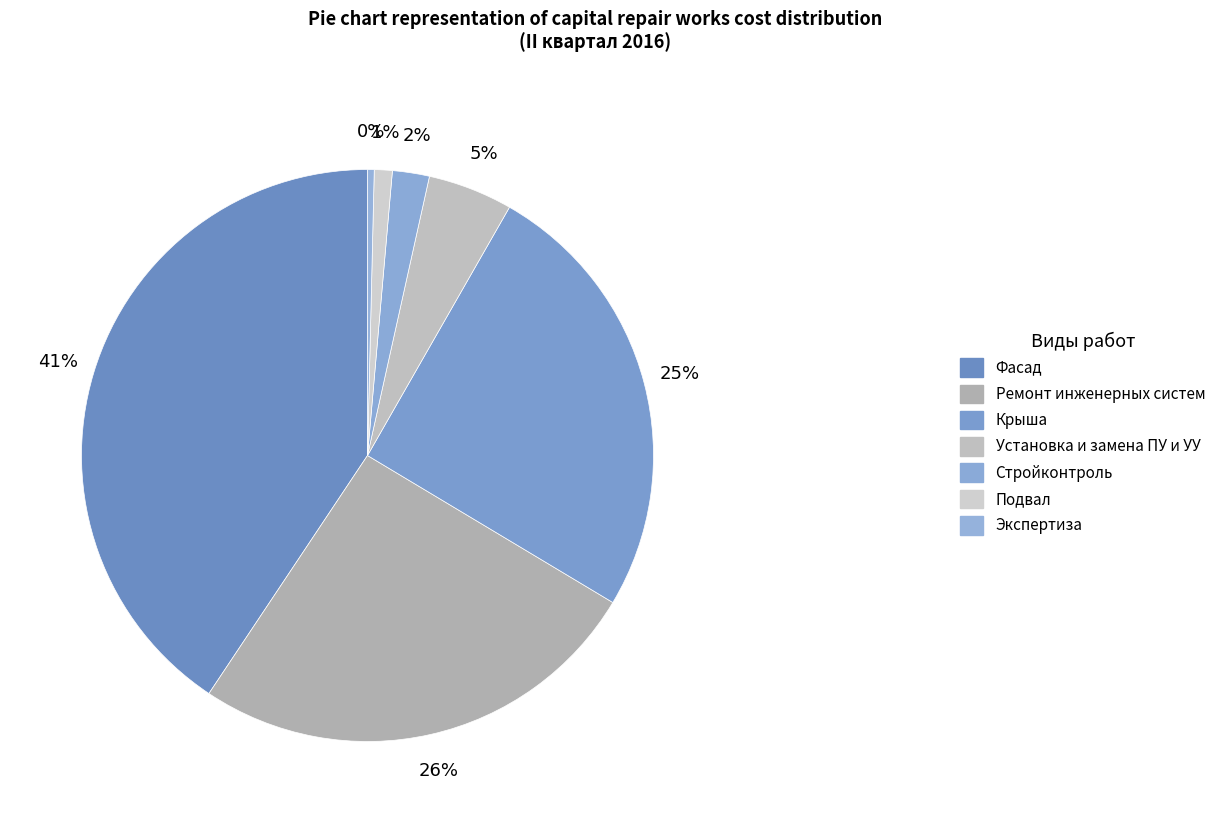

How many segments does this pie chart have?

7